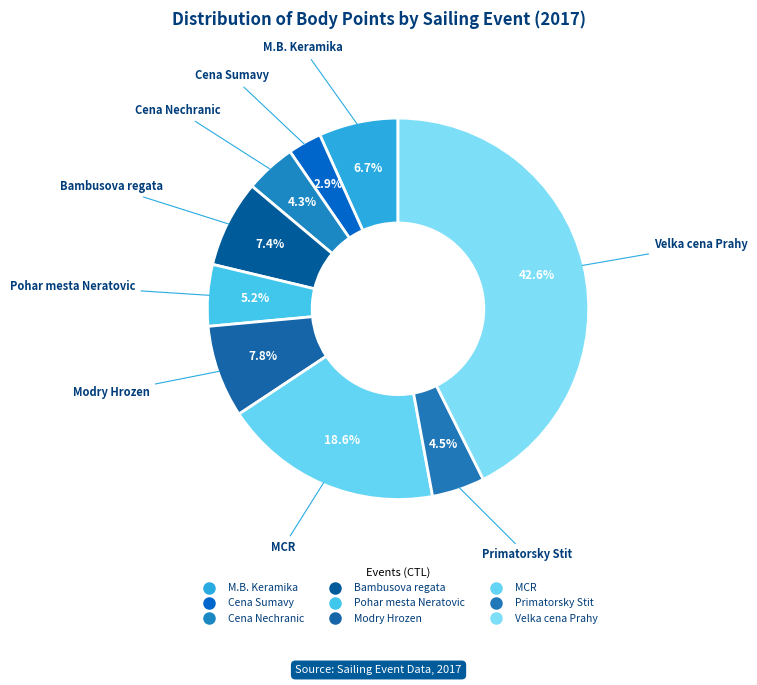

How many slices are in this pie chart?

9